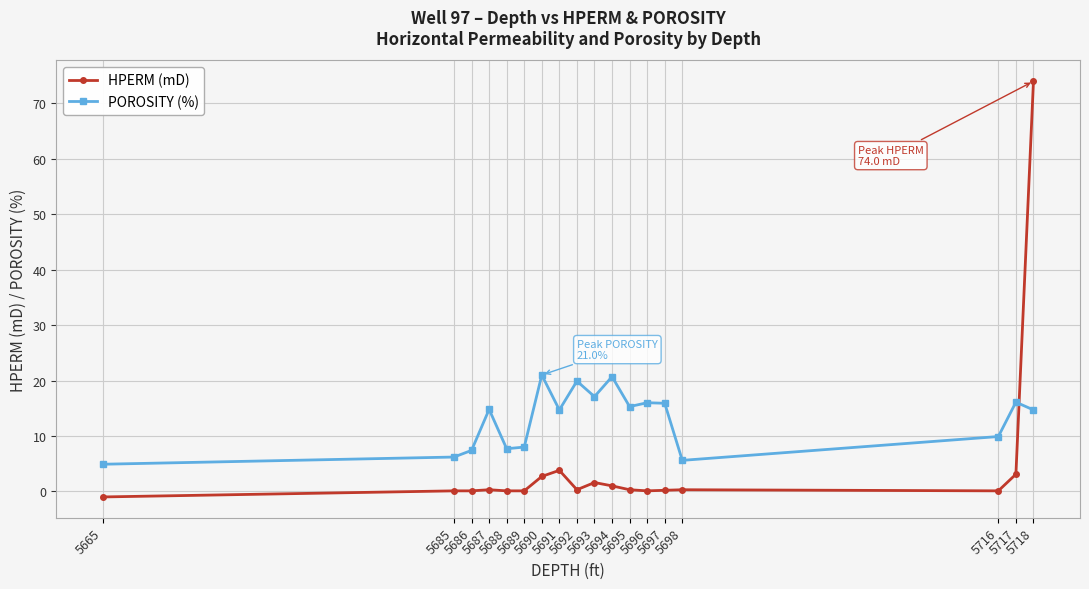

How many interior local valleys does the POROSITY (%) series have?

5